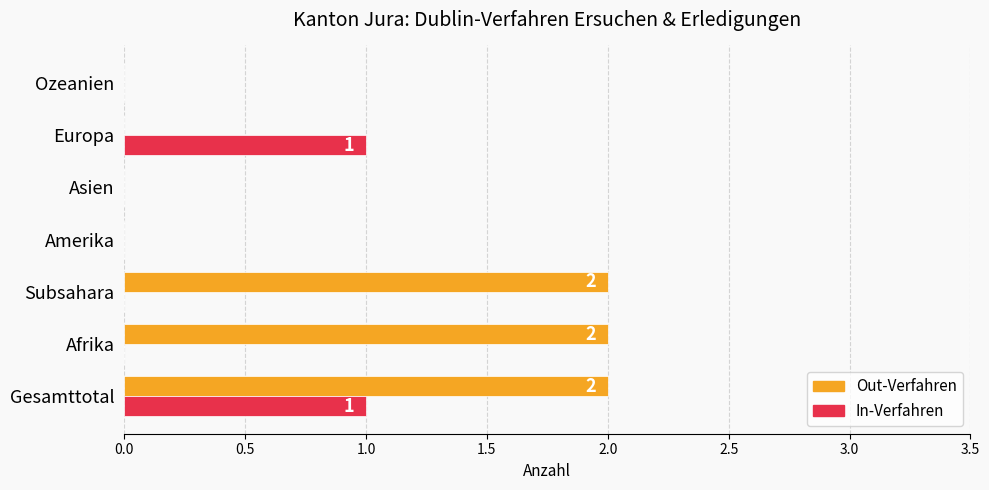

Which series changed the most between Subsahara and Ozeanien?

Out-Verfahren